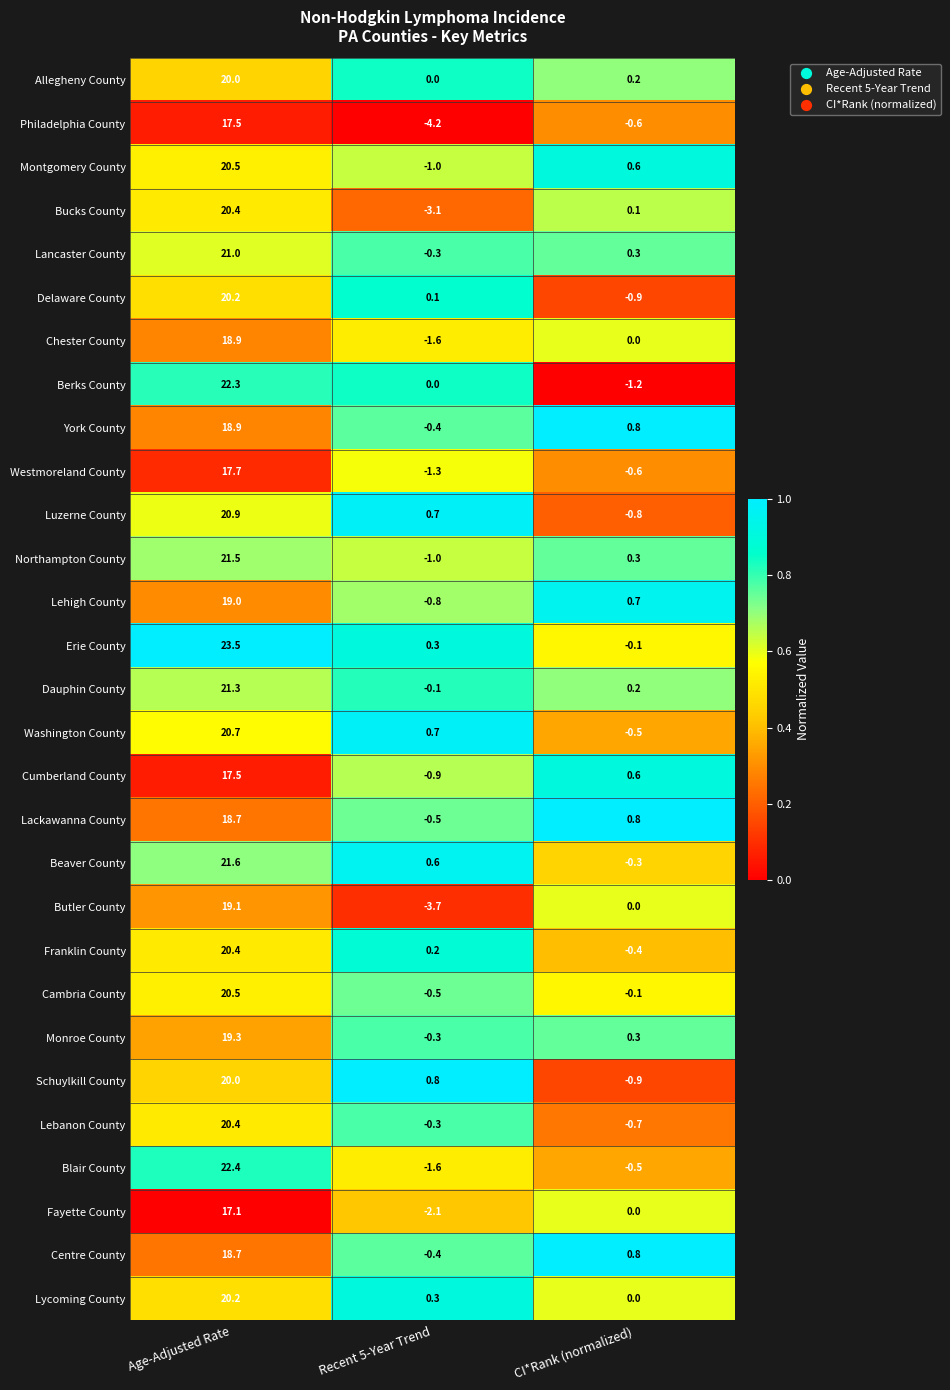

Rank the categories by Delaware County value from highest to lowest.

Age-Adjusted Rate, Recent 5-Year Trend, CI*Rank (normalized)